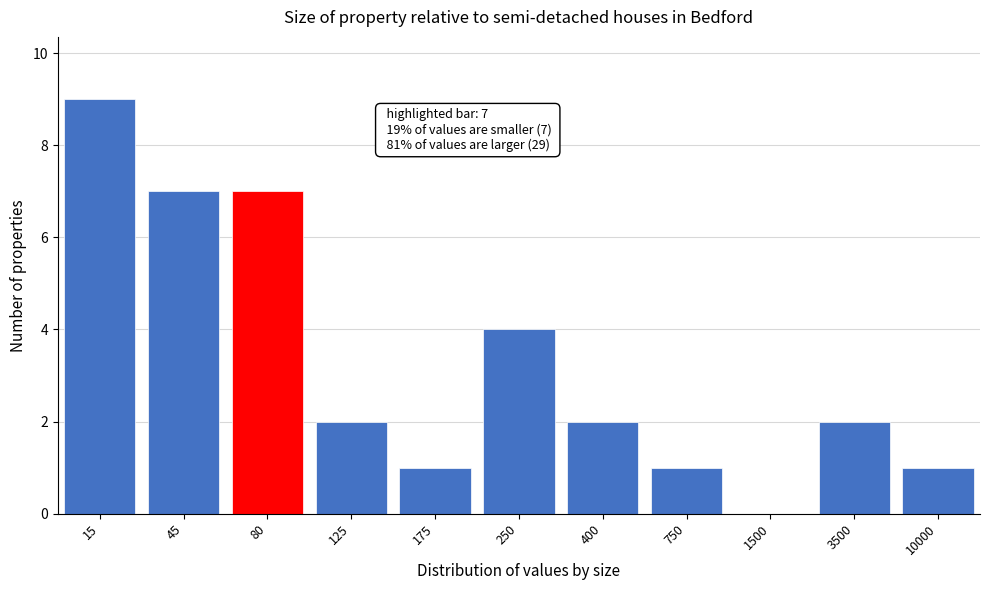

Reading left to right, transcribe all the data shown in this chart.

15=9	45=7	80=7	125=2	175=1	250=4	400=2	750=1	1500=0	3500=2	10000=1